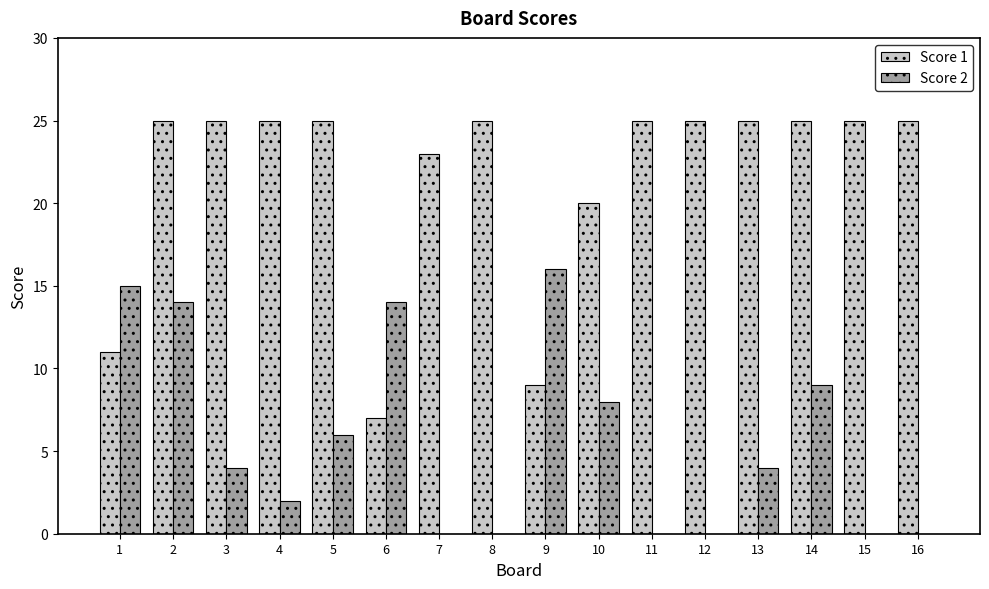

True or false: Score 1 has a value of 7 at 6.

True